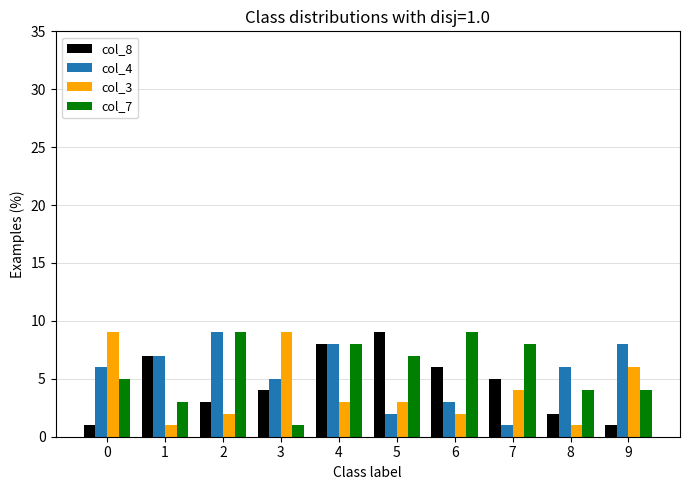

What is the sum of all col_3 values?

40